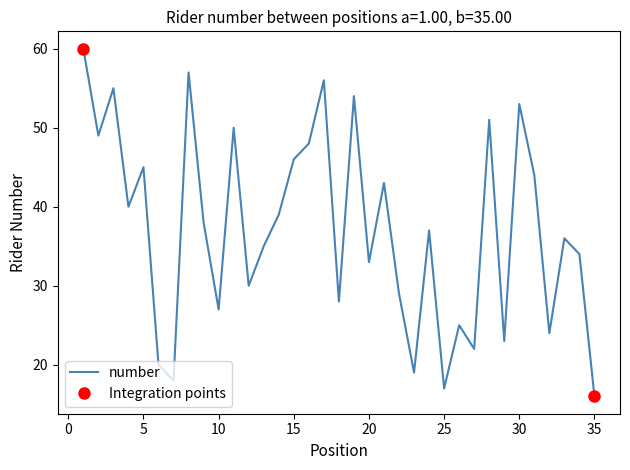

What is the lowest value of the number series?

16